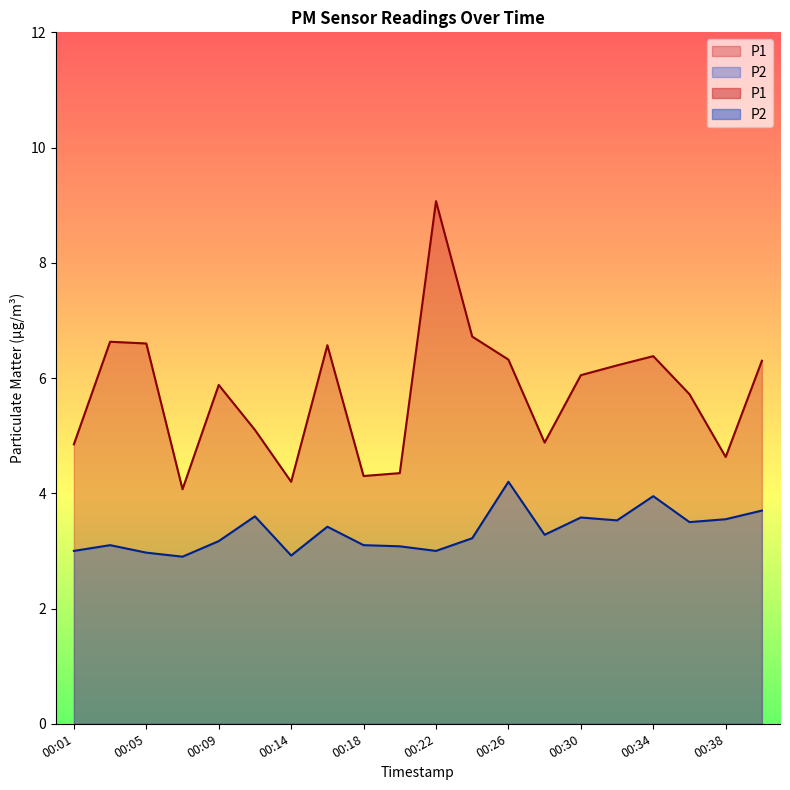

Reading left to right, what are all the values shown in this chart?

P1: 00:01=4.8	00:03=6.6	00:05=6.6	00:07=4.1	00:09=5.9	00:11=5.1	00:14=4.2	00:16=6.6	00:18=4.3	00:20=4.3	00:22=9.1	00:24=6.7	00:26=6.3	00:28=4.9	00:30=6.0	00:32=6.2	00:34=6.4	00:36=5.7	00:38=4.6	00:40=6.3
P2: 00:01=3.0	00:03=3.1	00:05=3.0	00:07=2.9	00:09=3.2	00:11=3.6	00:14=2.9	00:16=3.4	00:18=3.1	00:20=3.1	00:22=3.0	00:24=3.2	00:26=4.2	00:28=3.3	00:30=3.6	00:32=3.5	00:34=4.0	00:36=3.5	00:38=3.5	00:40=3.7